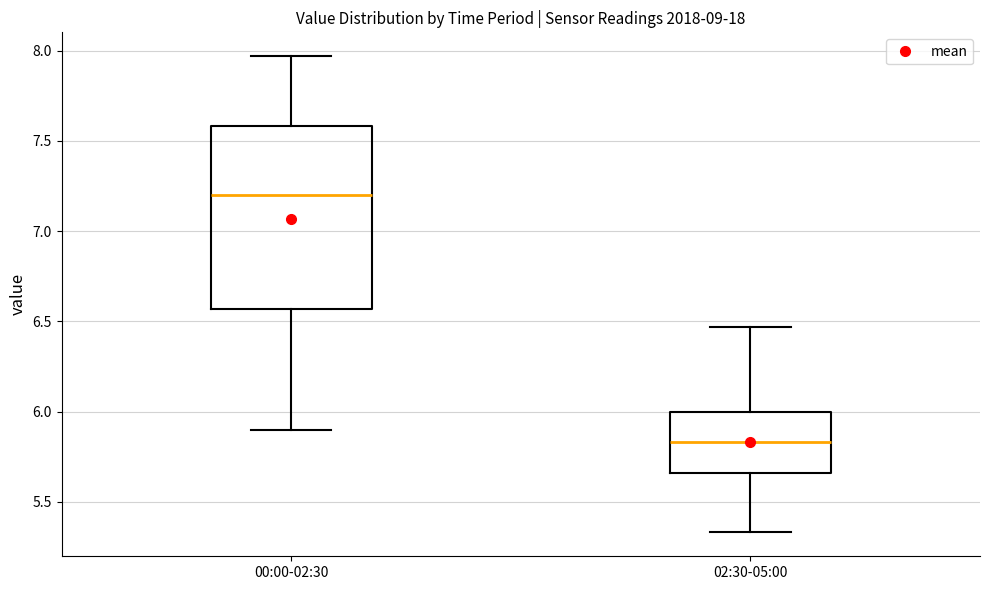

Which box has the highest median line?

00:00-02:30